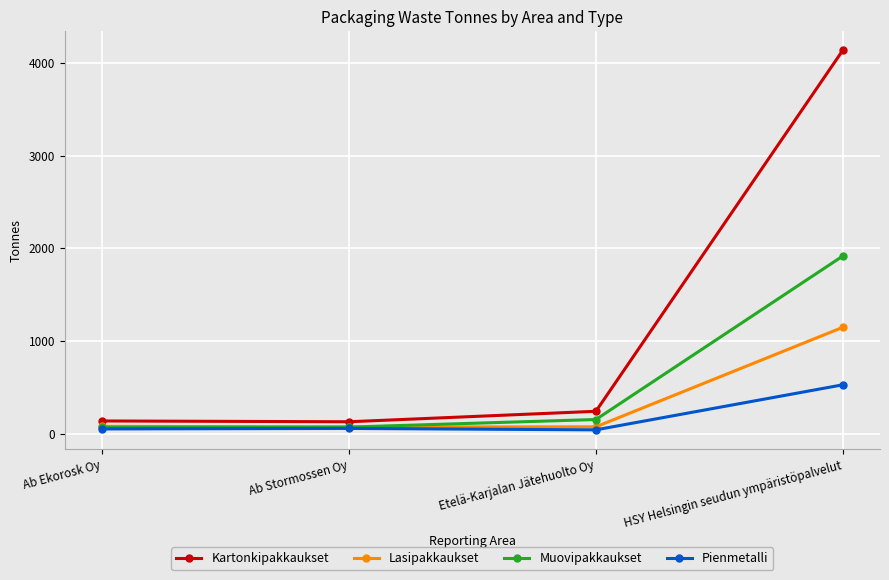

Which series has the widest spread of values?

Kartonkipakkaukset